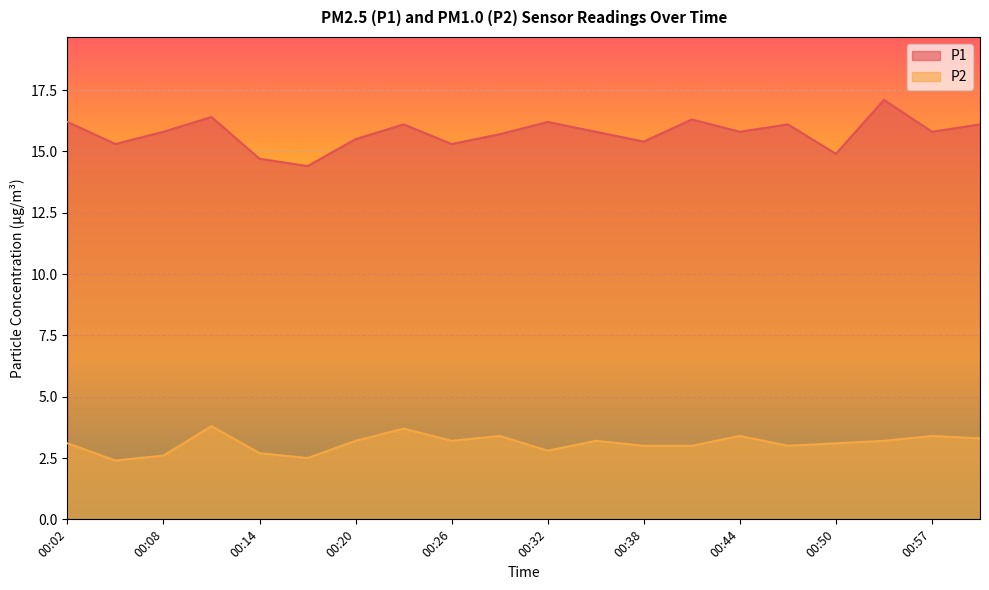

Reading left to right, what are all the values shown in this chart?

P1: 16.2	15.3	15.8	16.4	14.7	14.4	15.5	16.1	15.3	15.7	16.2	15.8	15.4	16.3	15.8	16.1	14.9	17.1	15.8	16.1
P2: 3.1	2.4	2.6	3.8	2.7	2.5	3.2	3.7	3.2	3.4	2.8	3.2	3.0	3.0	3.4	3.0	3.1	3.2	3.4	3.3